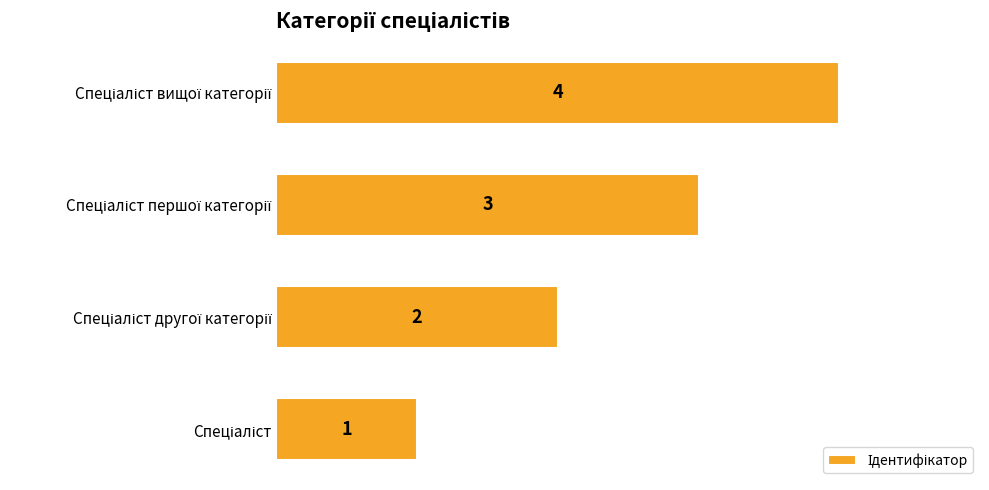

What is the maximum value shown in the chart?

4